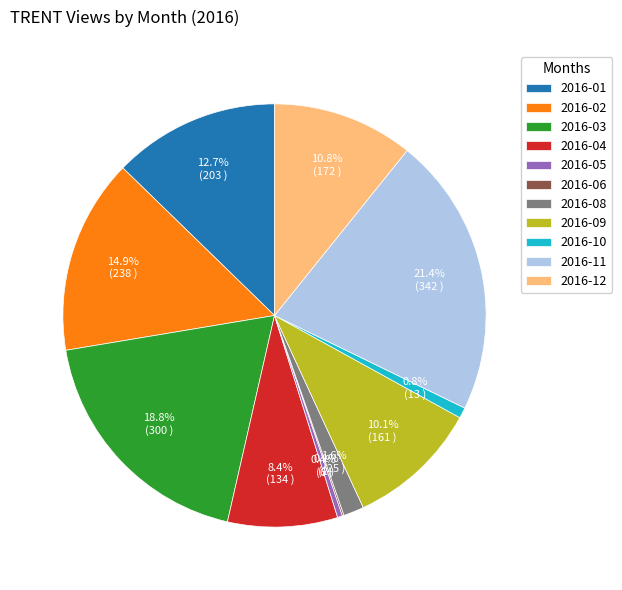

What is the largest slice in the pie chart?

2016-11